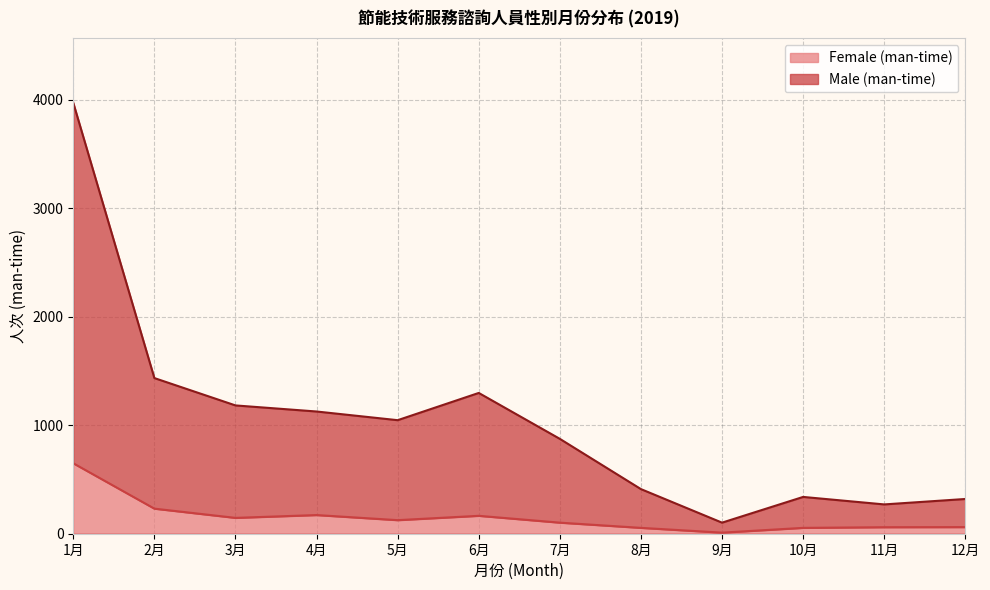

True or false: Male (man-time) has a value of 159 at 12月.

False